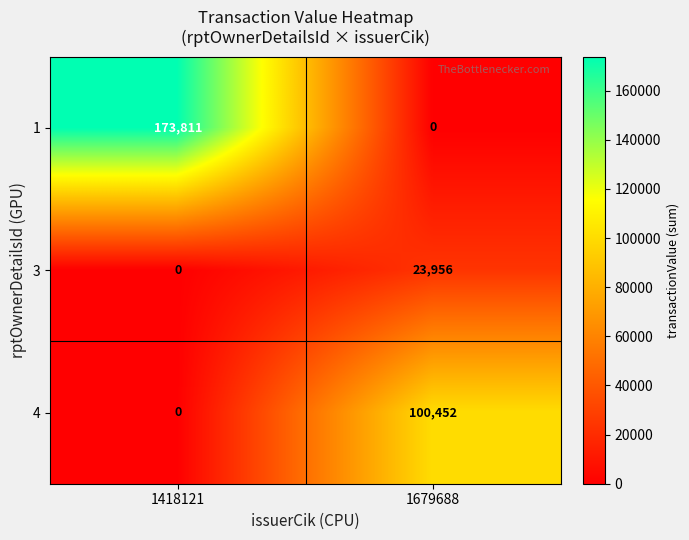

Which label corresponds to the largest value in the chart?

1418121